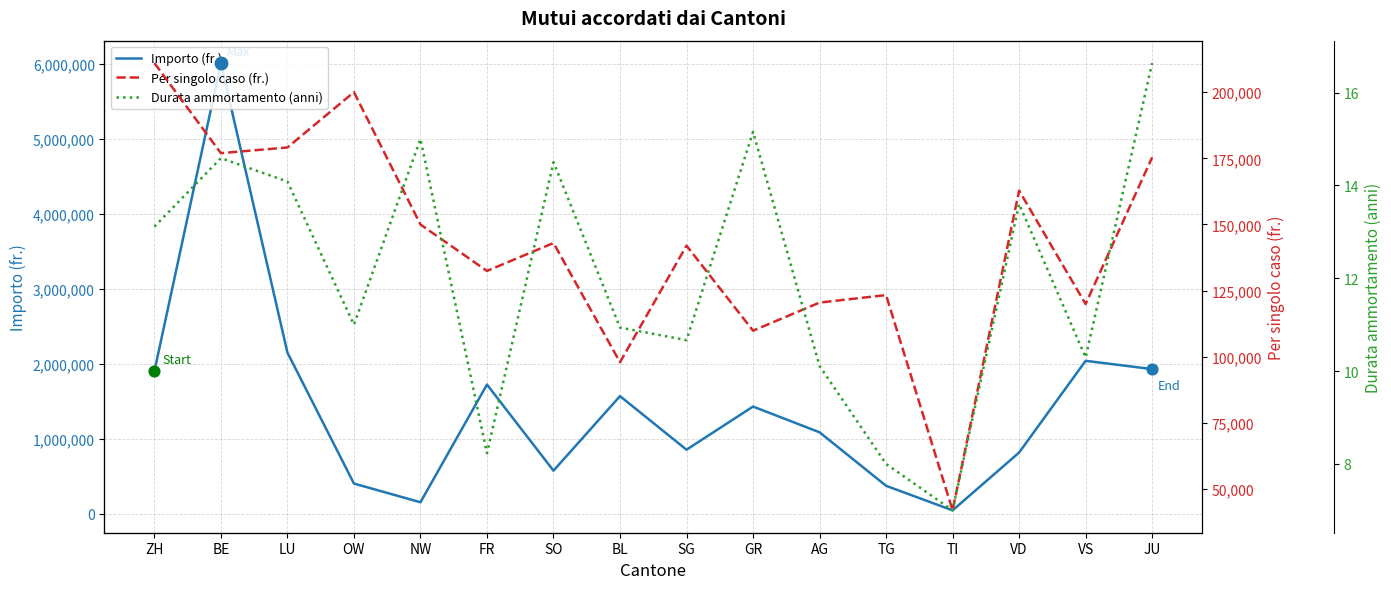

What is the total value across all series at JU?

2104162.1